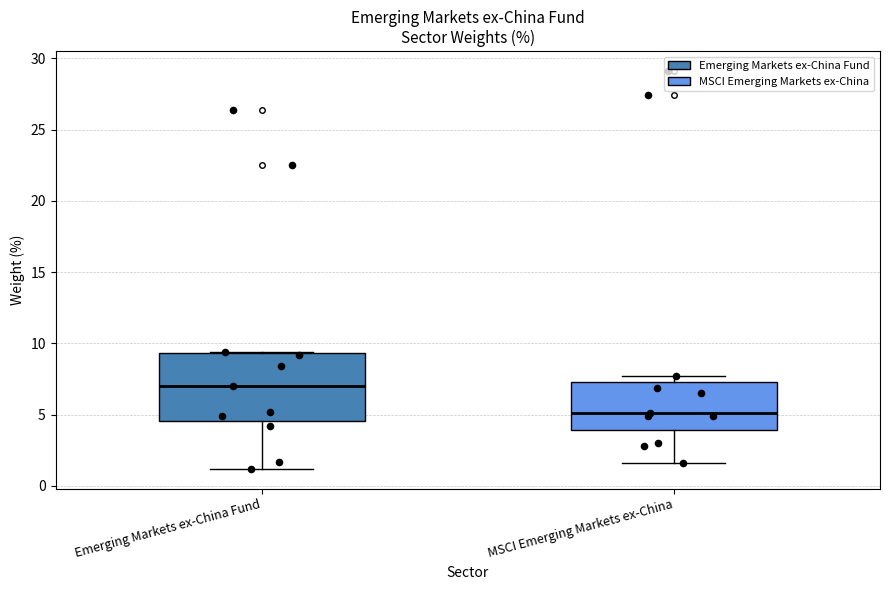

Comparing the boxes themselves (not the whiskers), which one is the tallest?

Emerging Markets ex-China Fund